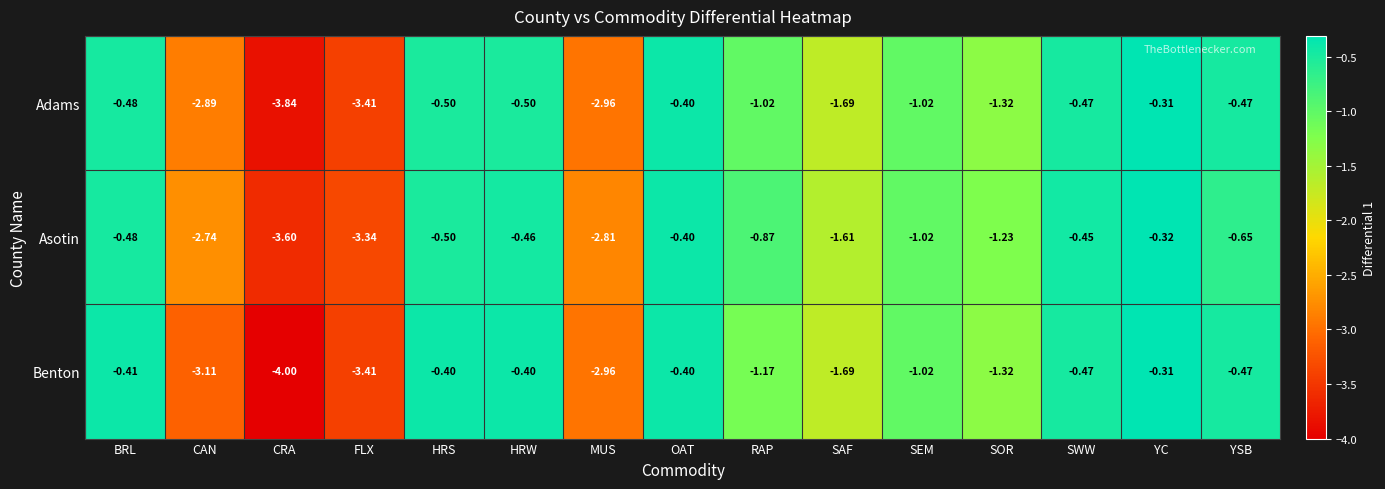

Is the value of Adams at HRW greater than the value of Asotin at BRL?

No